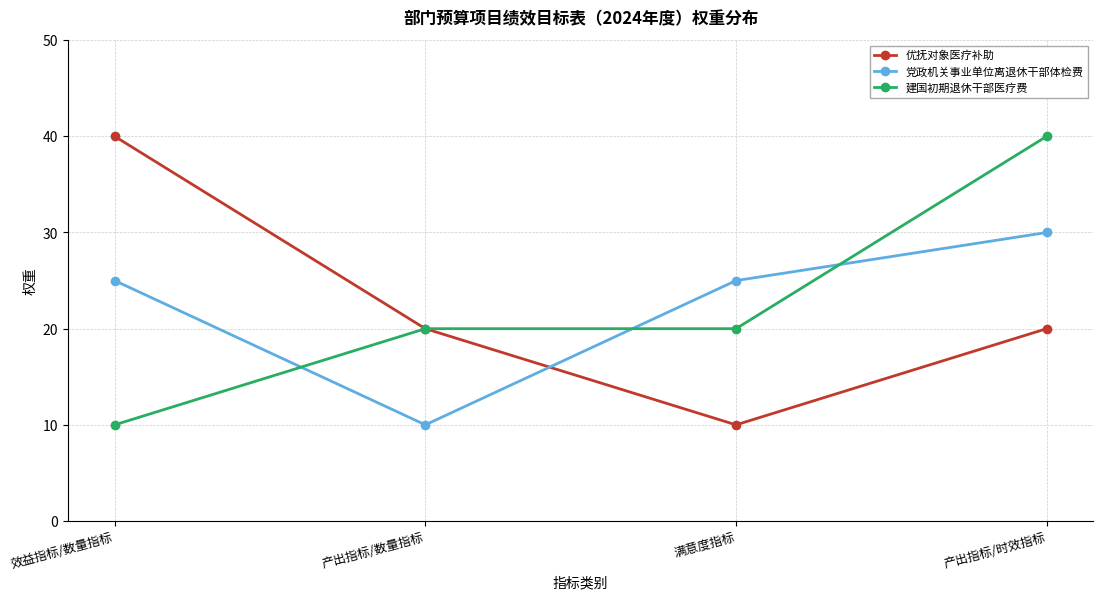

What is the maximum value for 建国初期退休干部医疗费?

40